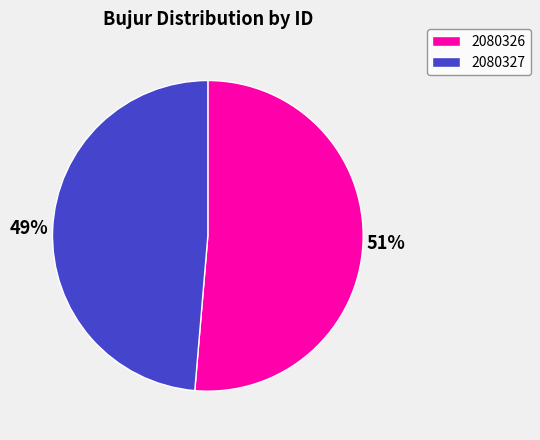

Is there a majority slice in this chart?

Yes